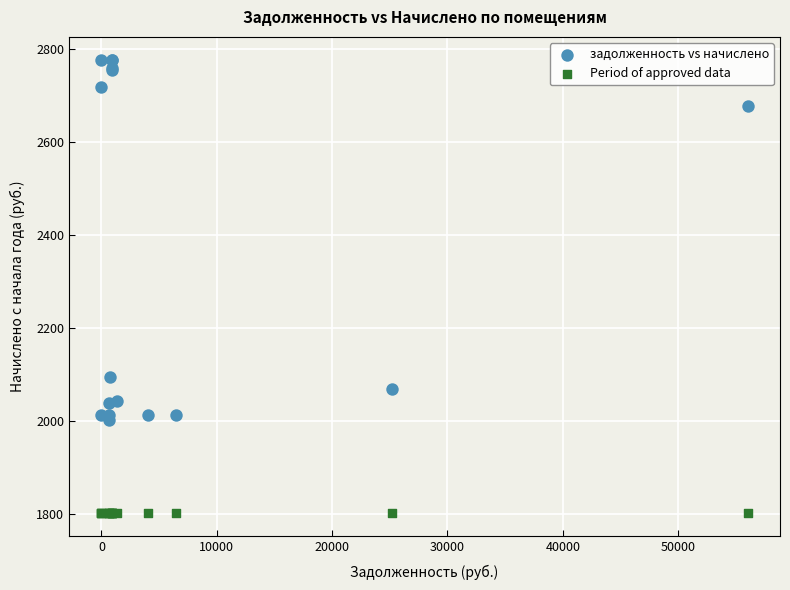

Which series reaches the minimum Y coordinate?

Period of approved data